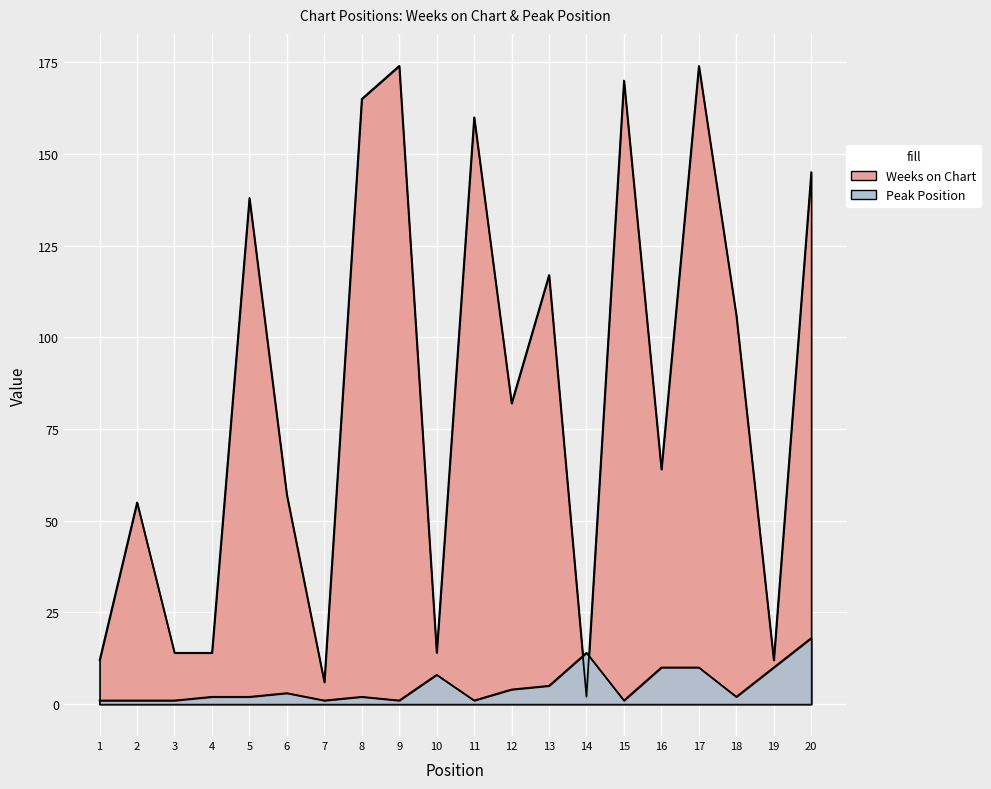

How many lines are shown in the chart?

2